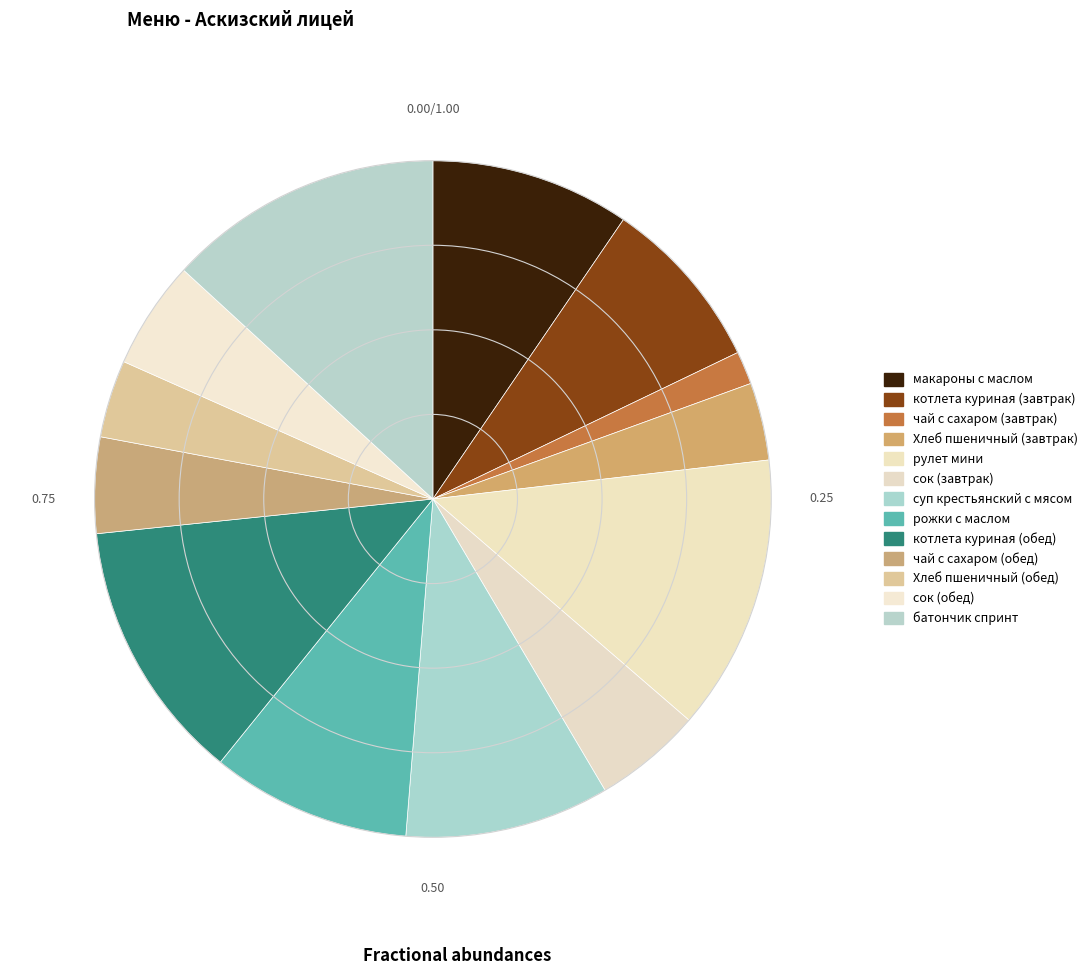

The котлета куриная (завтрак) slice represents 8% of the pie. True or false?

True